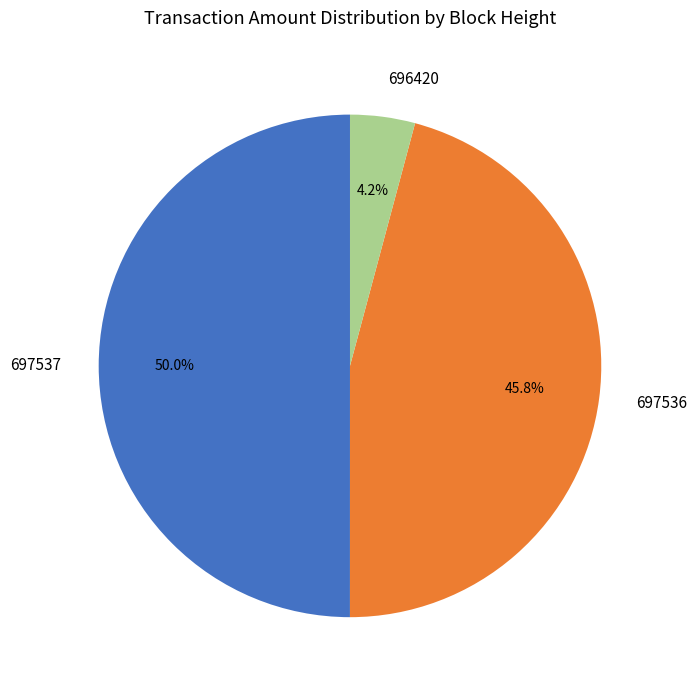

Is the sum of 696420 and 697537 greater than half?

Yes